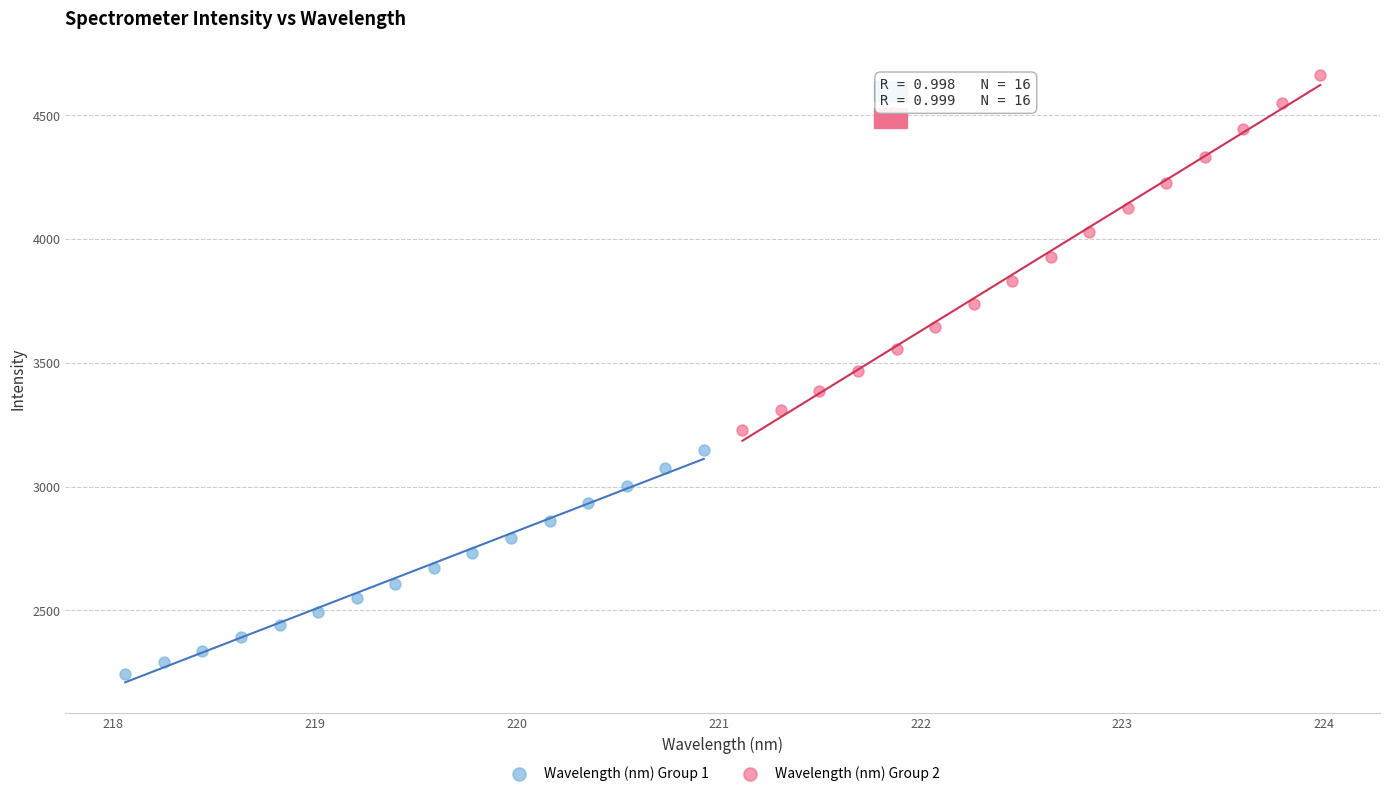

Which series has the largest Y range (max minus min)?

Wavelength (nm) Group 2